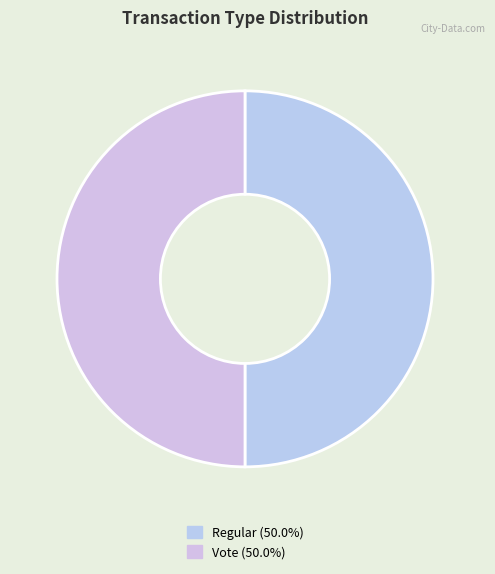

How many slices are in this pie chart?

2